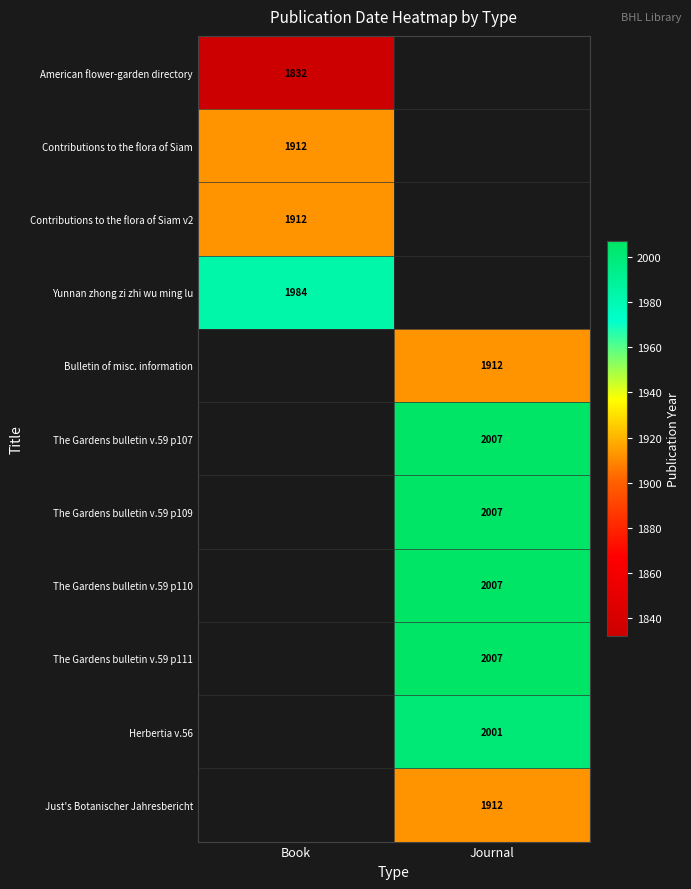

Count the number of data series in this chart.

11